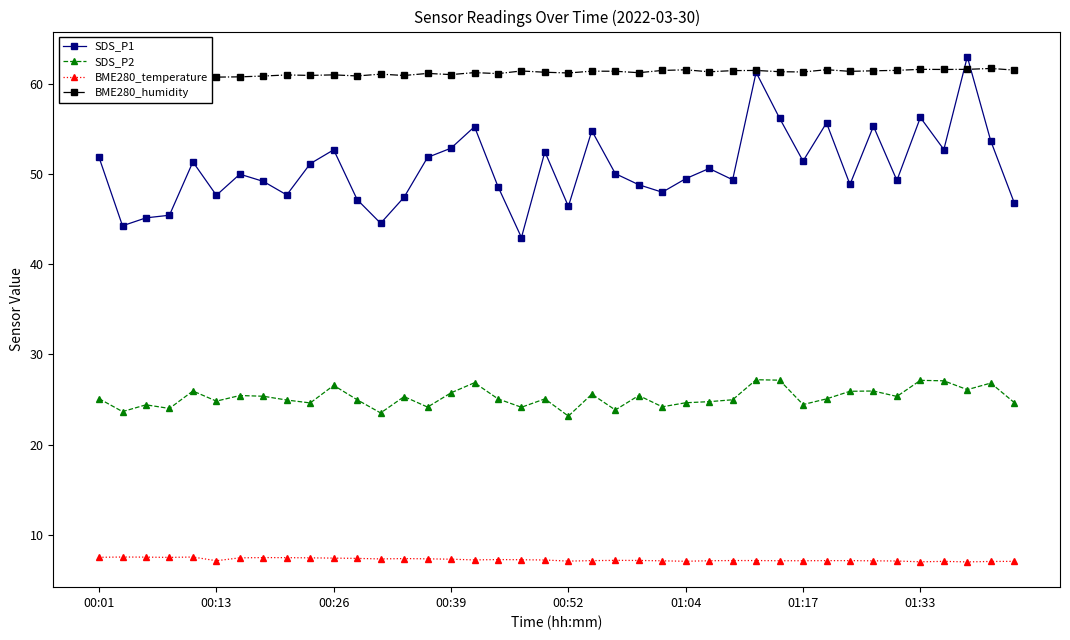

The BME280_temperature series shows 4.3 at 00:01. True or false?

False